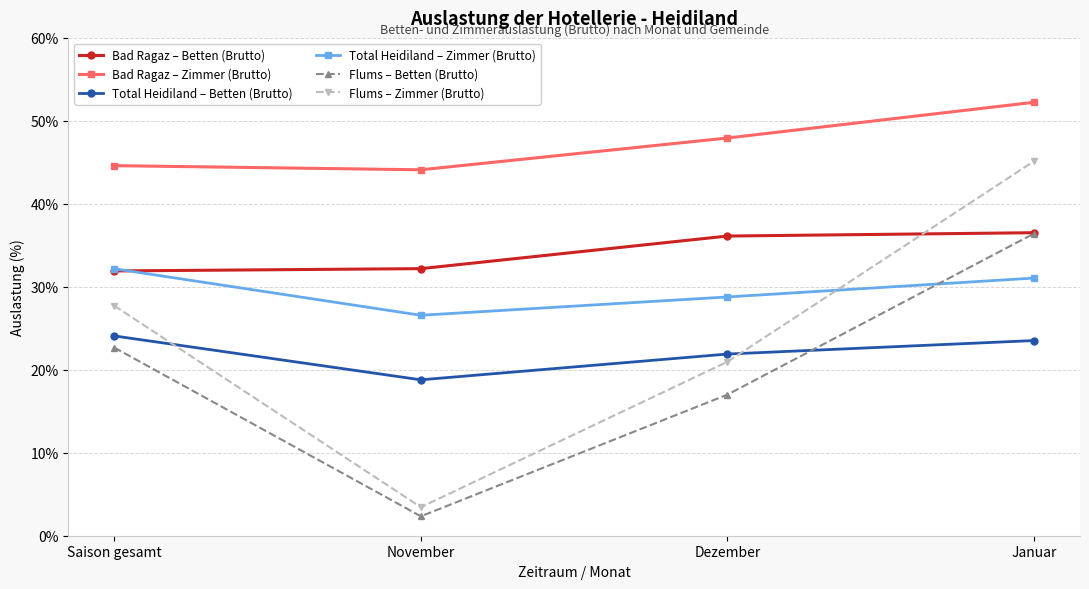

Is it true that Bad Ragaz – Zimmer (Brutto) equals 44.6 at Saison gesamt?

True